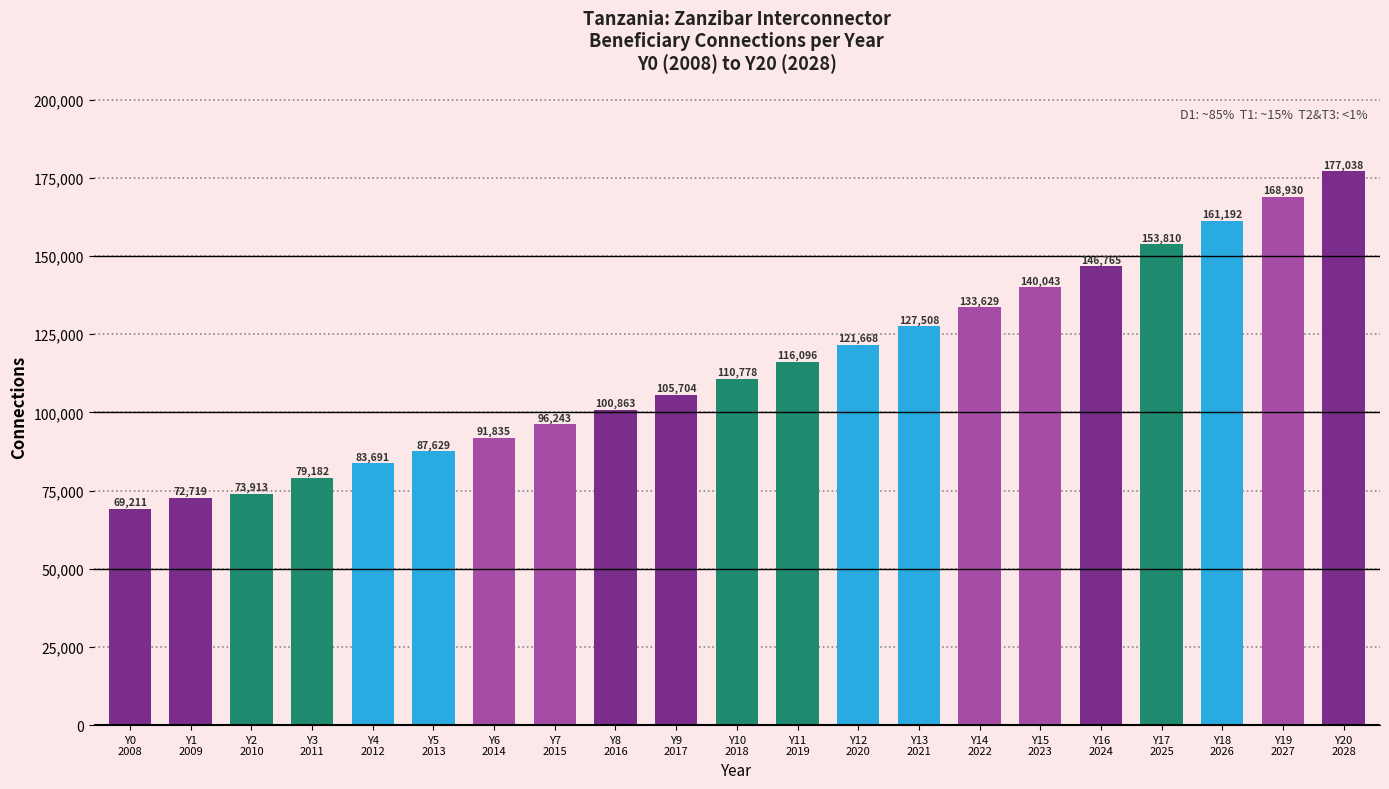

The value at Y11
2019 is 116096. True or false?

True